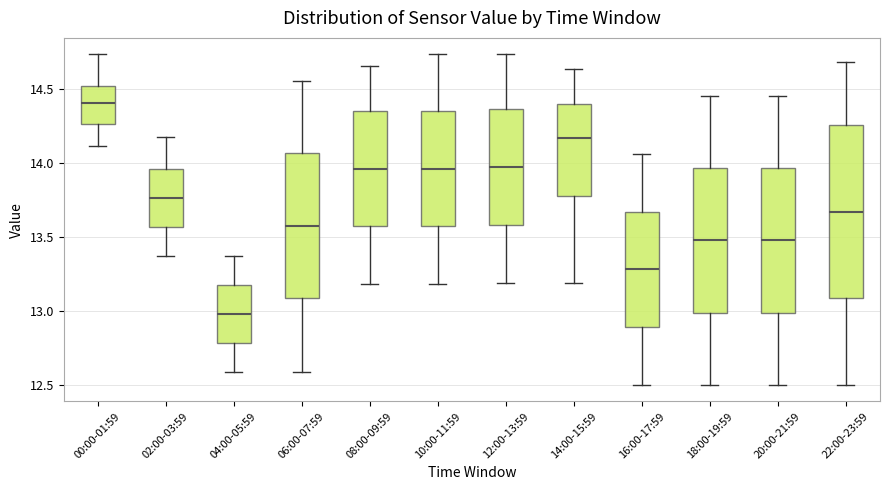

Comparing the boxes themselves (not the whiskers), which one is the tallest?

22:00-23:59